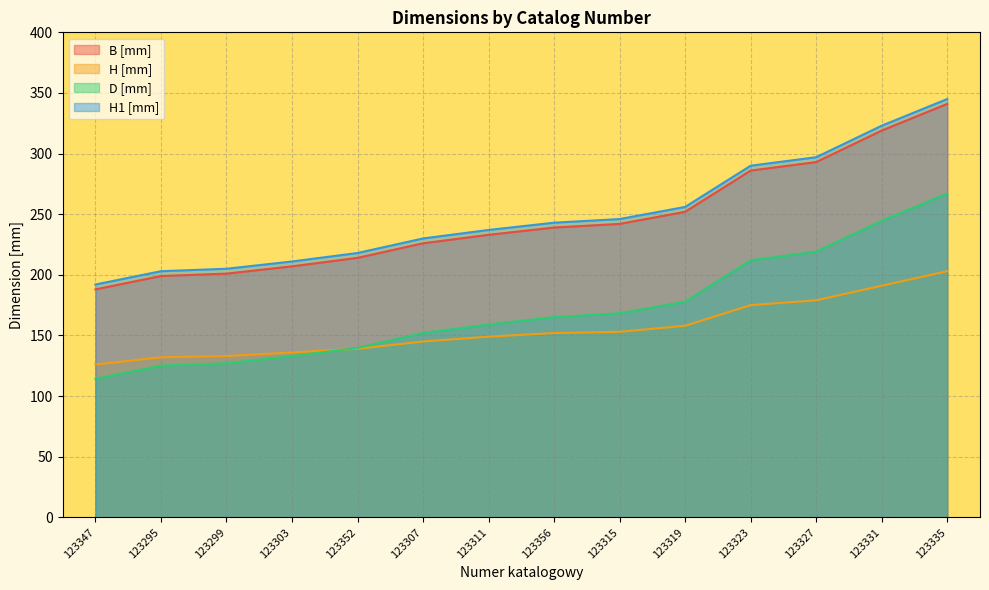

What is the greatest value displayed?

345.0